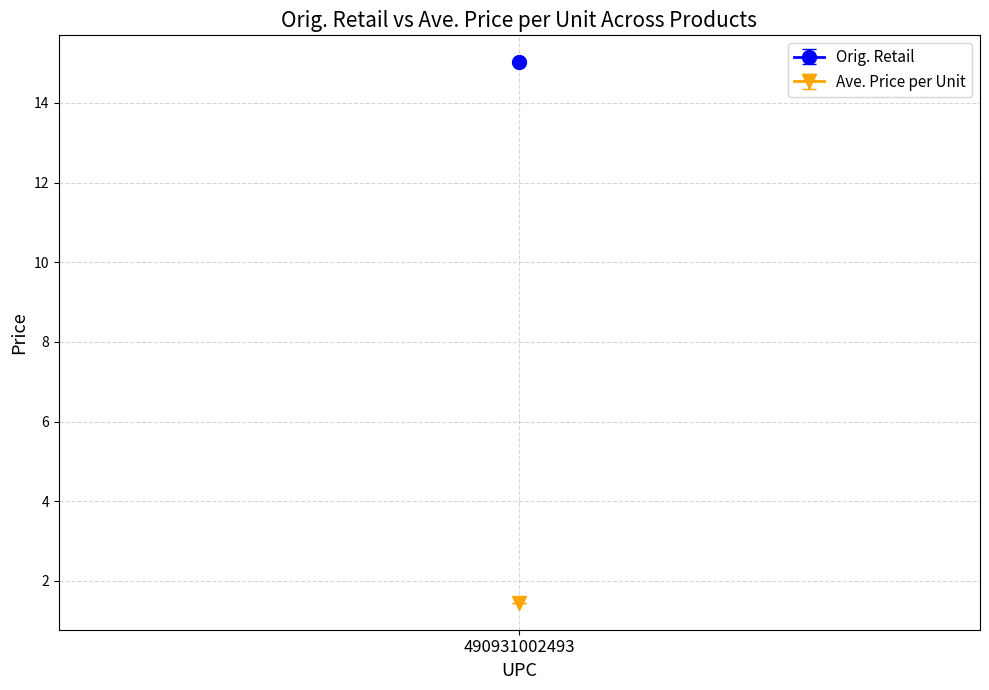

True or false: Orig. Retail and Ave. Price per Unit cross at least once.

False